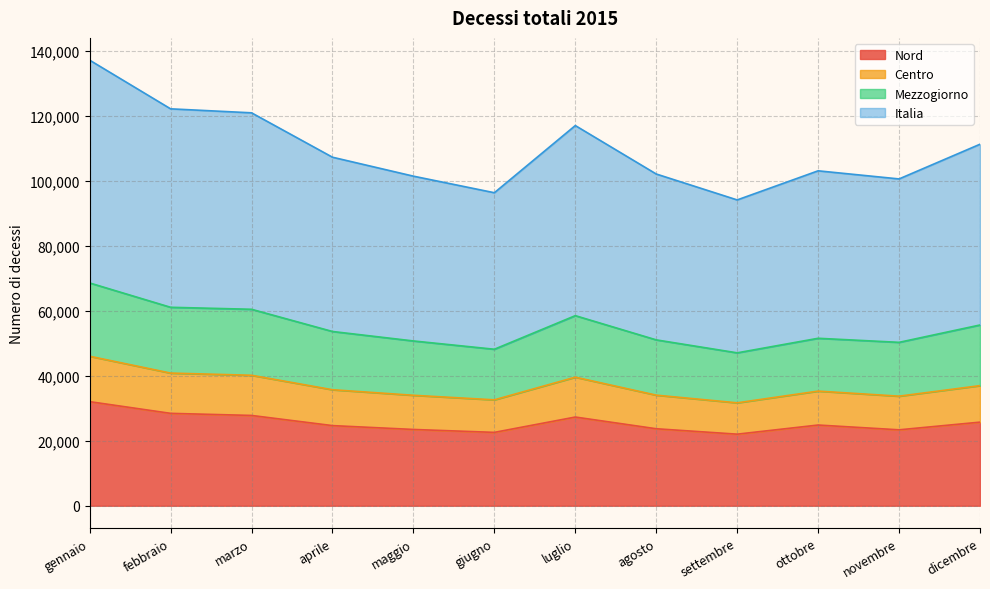

What is the total value across all series at febbraio?

122062